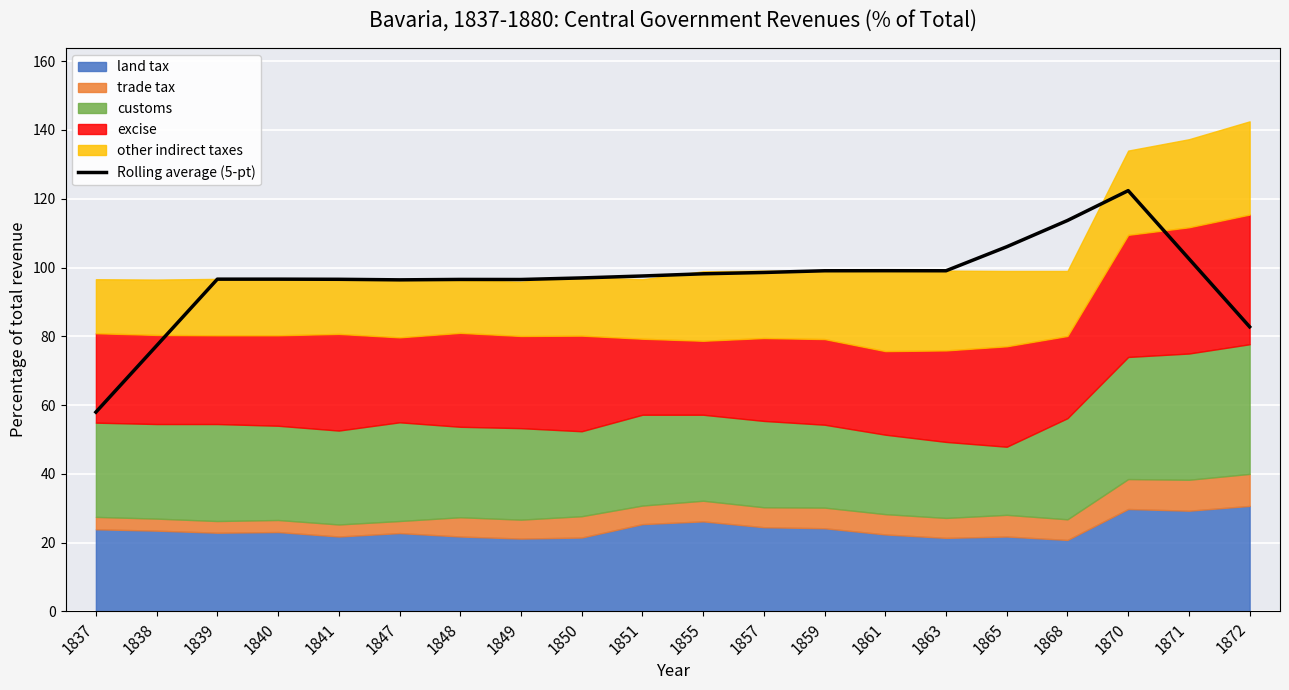

Reading left to right, list all the values displayed in this chart.

1837=58.0	1838=77.3	1839=96.6	1840=96.6	1841=96.6	1847=96.4	1848=96.5	1849=96.5	1850=97.0	1851=97.5	1855=98.2	1857=98.6	1859=99.1	1861=99.1	1863=99.1	1865=106.0	1868=113.7	1870=122.4	1871=102.6	1872=82.8